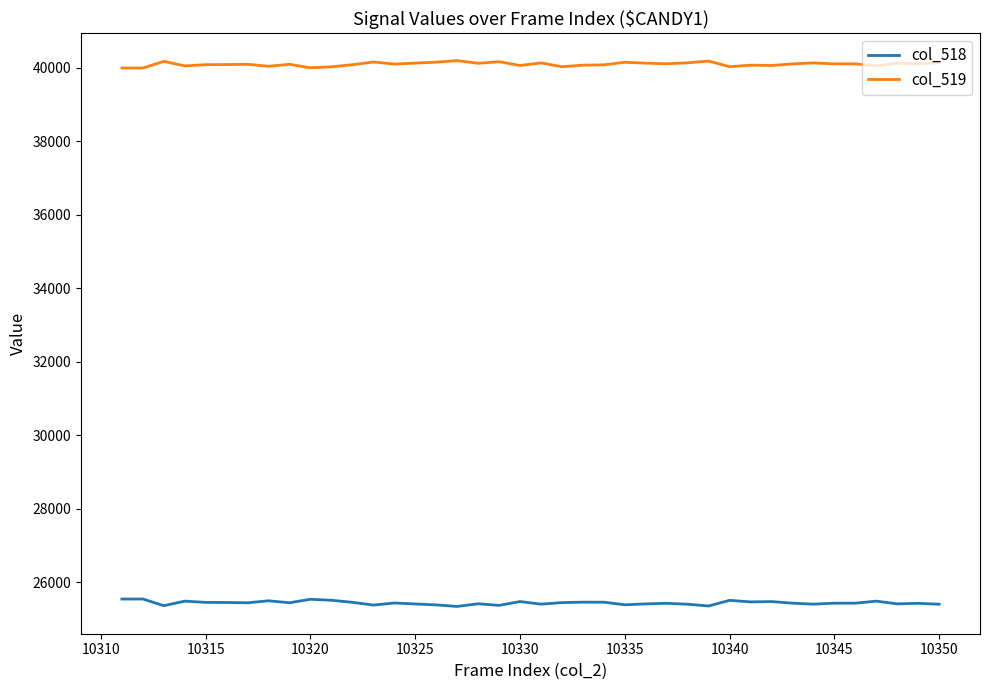

Rank the series by their average value, from lowest to highest.

col_518, col_519